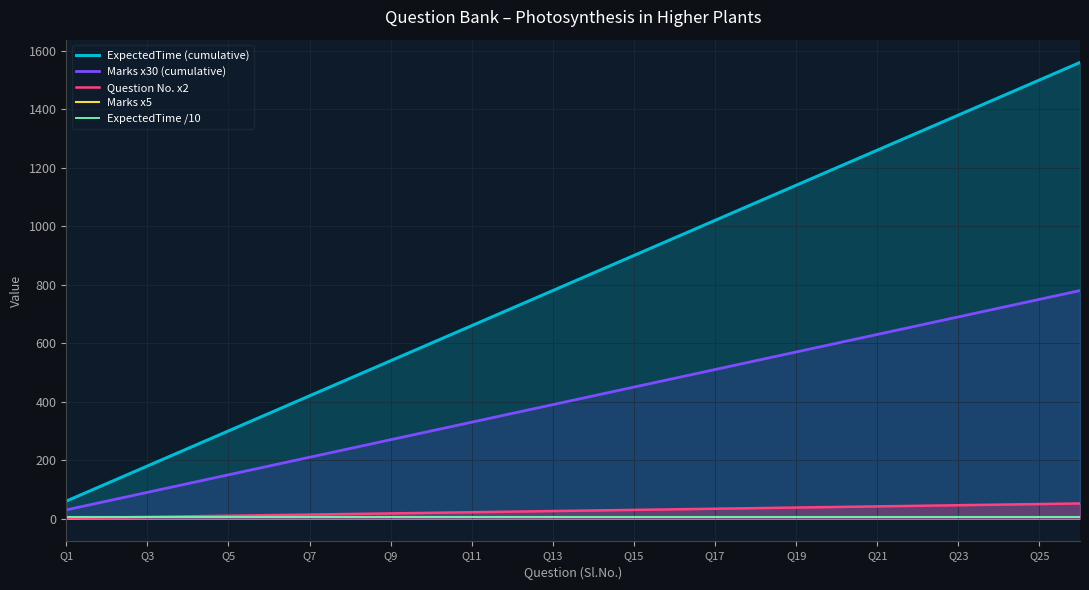

Does the chart have visible grid lines?

Yes